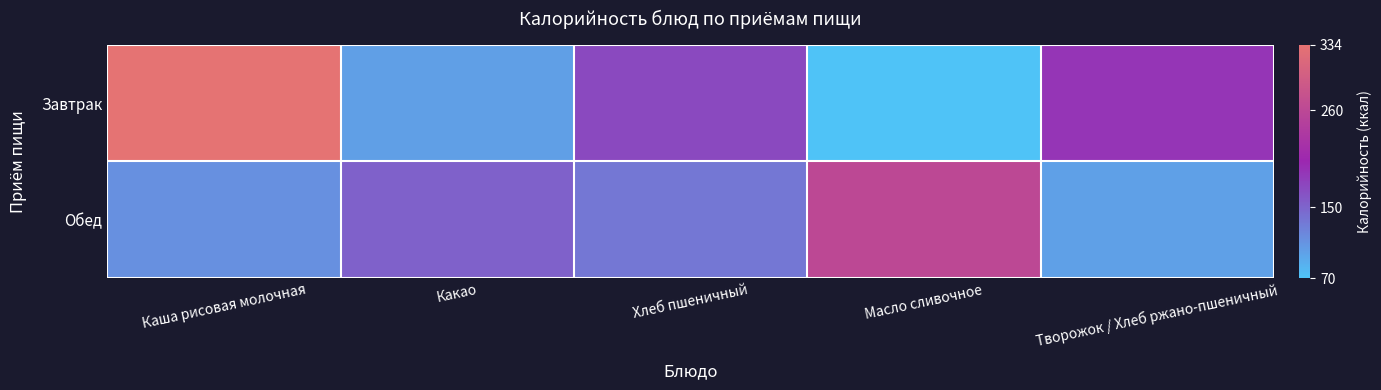

Which category has the highest value across all series?

Каша рисовая молочная